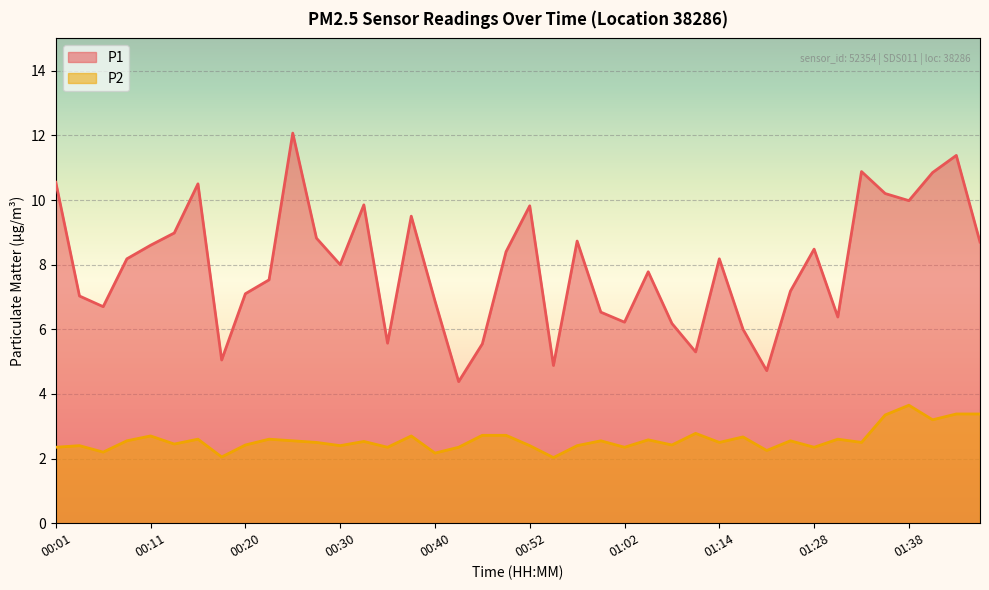

What are all the series names shown in the legend?

P1, P2